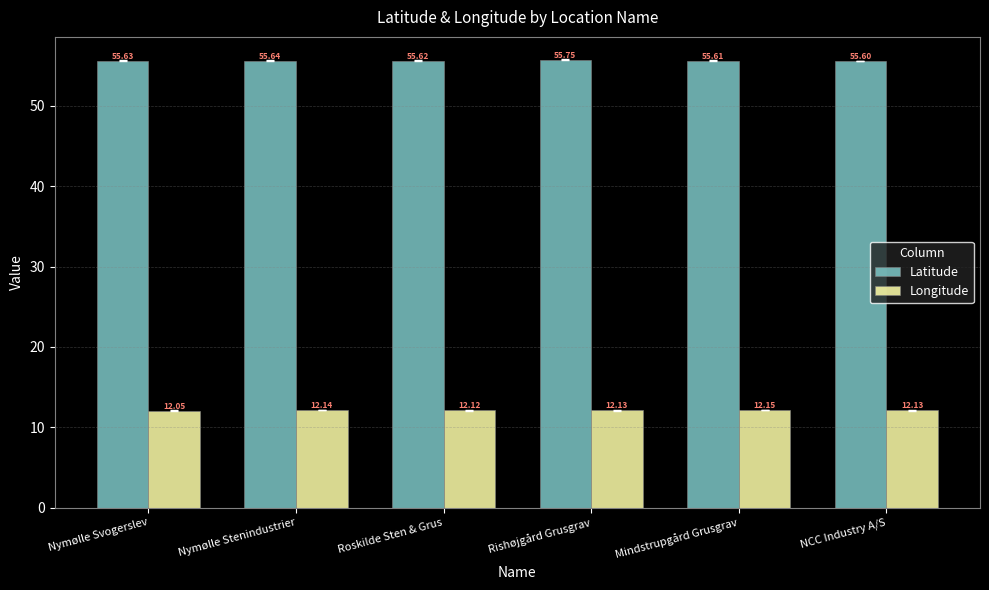

Rank the series at Nymølle Svogerslev from highest to lowest value.

Latitude, Longitude